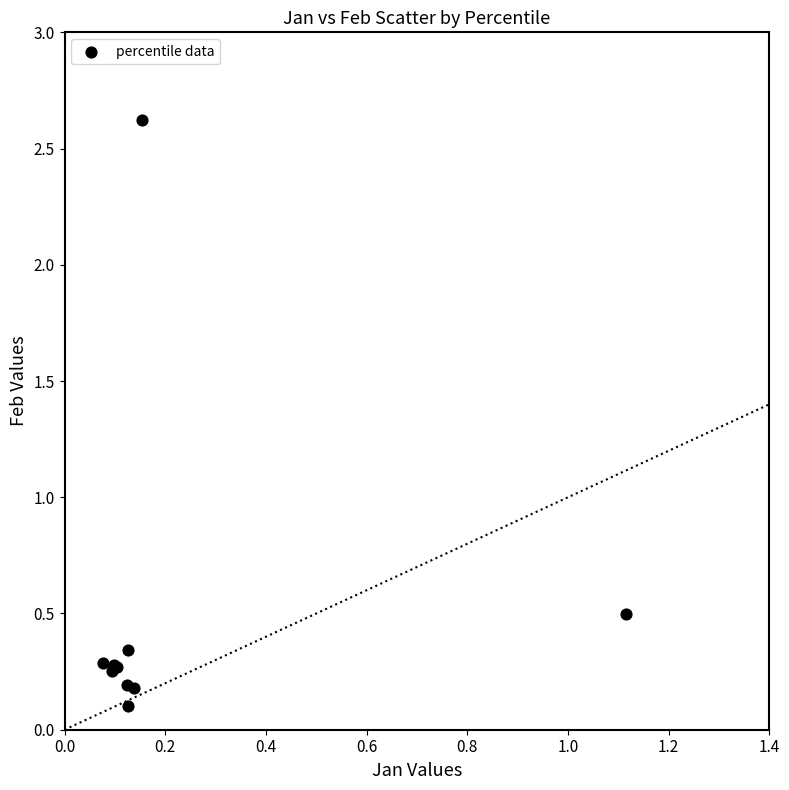

What Y value in the scatter plot is closest to 1?

0.5